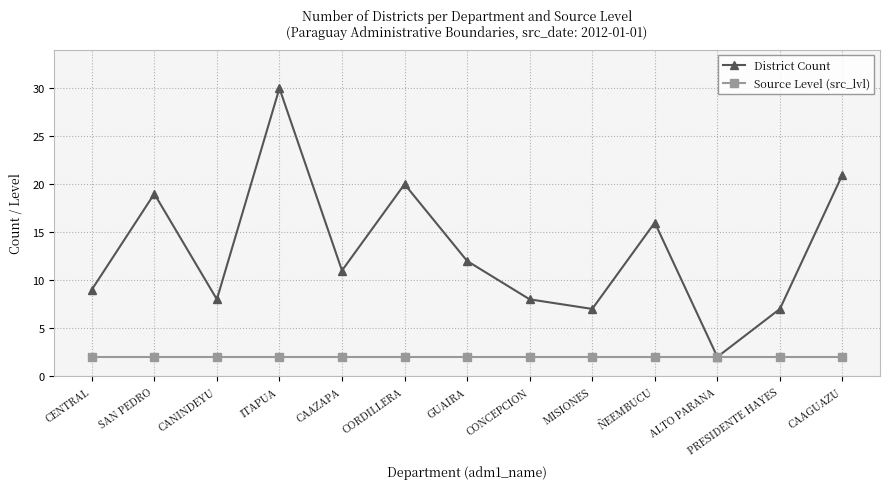

At which category is the sum across all series the highest?

ITAPUA